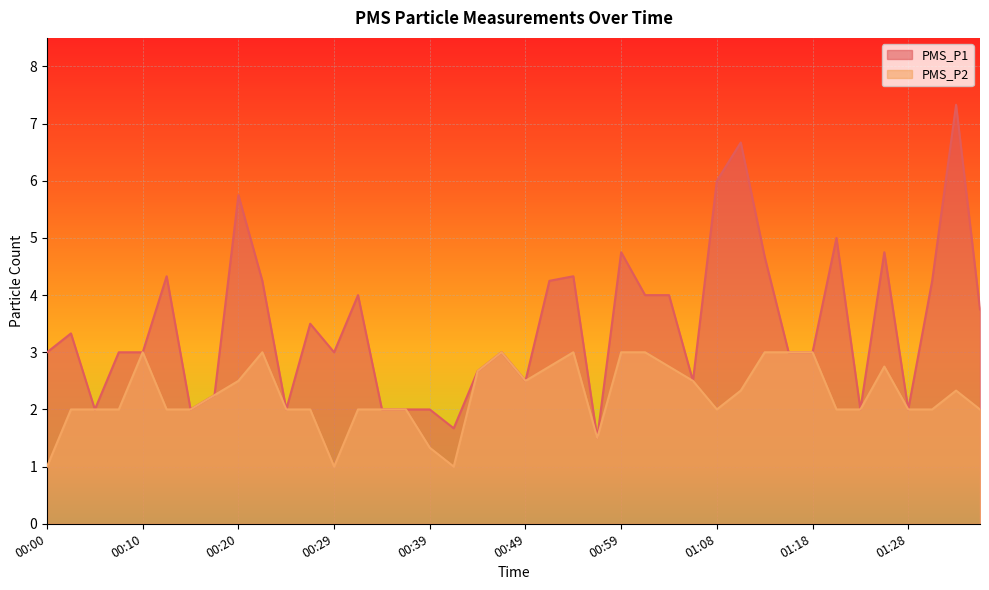

What are all the series names shown in the legend?

PMS_P1, PMS_P2